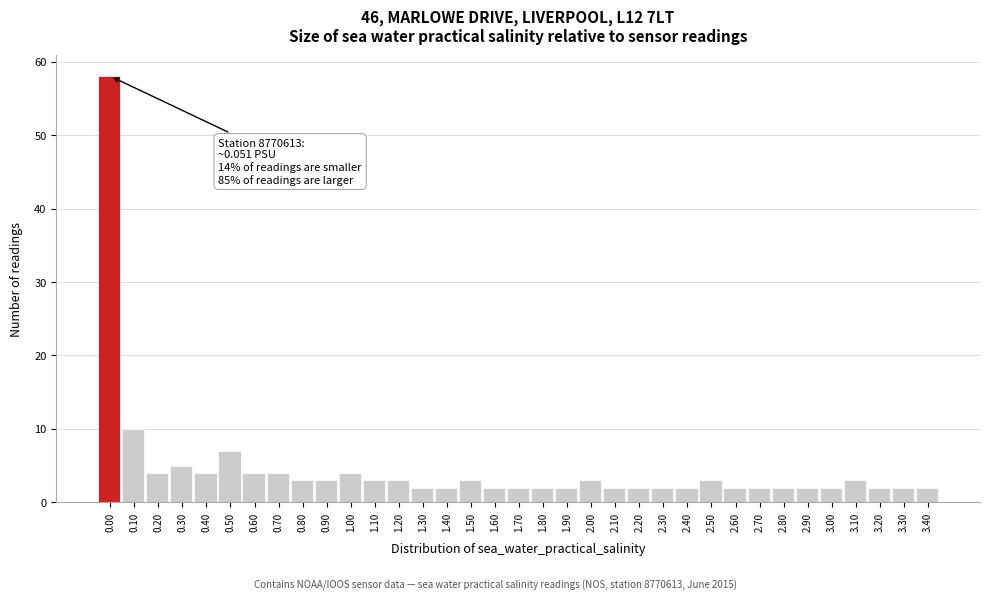

What position from the left is 1.00?

11